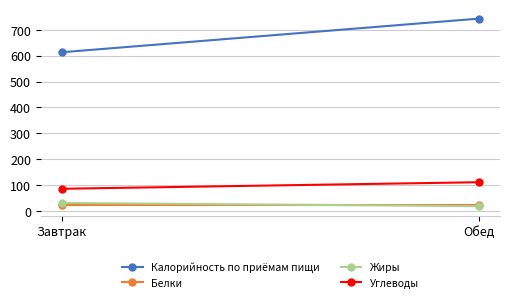

Which series has the largest range (max minus min)?

Калорийность по приёмам пищи